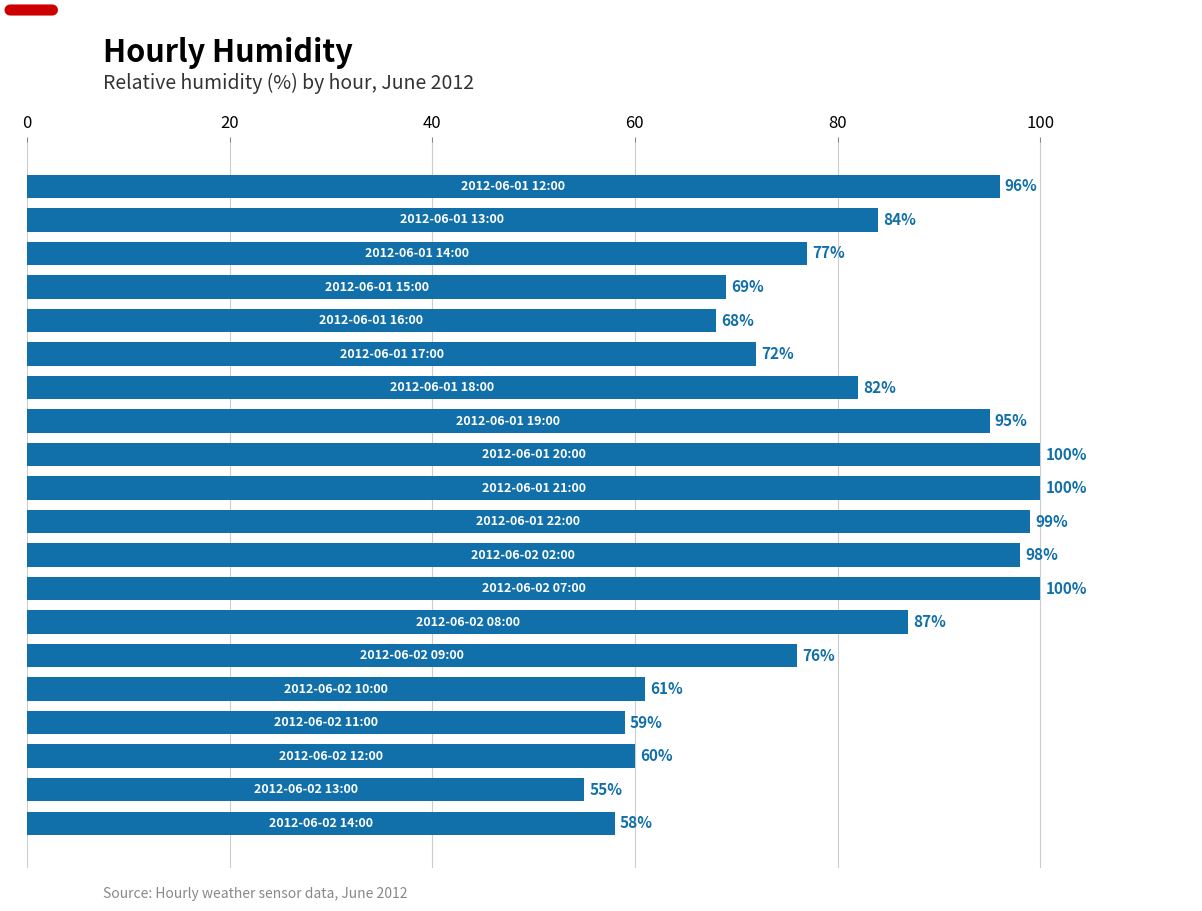

What is the sum of all values?

1596